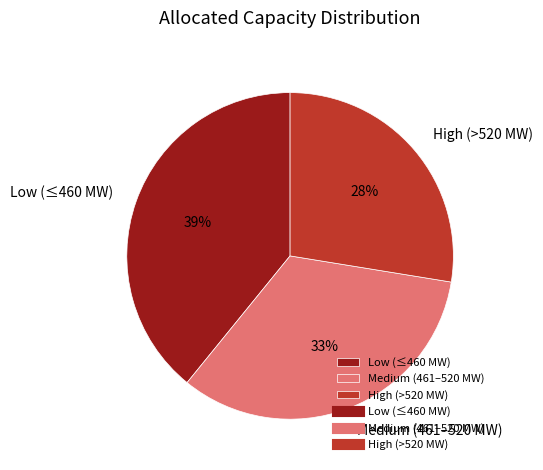

Do Medium (461–520 MW) and High (>520 MW) together represent more than half of the pie?

Yes